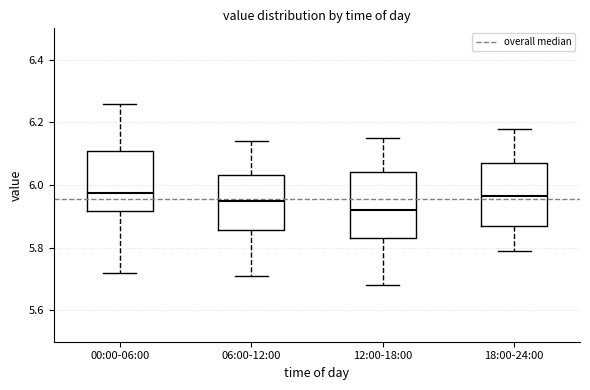

Reading left to right, read every box against the y-axis: the position of its median line, the range the box covers, and the ends of its whiskers. The values are not printed on the chart, so give them approximately, as read against the axis.

00:00-06:00: median 5.98, box 5.92 to 6.12, whiskers 5.72 to 6.26
06:00-12:00: median 5.96, box 5.86 to 6.04, whiskers 5.72 to 6.14
12:00-18:00: median 5.92, box 5.84 to 6.04, whiskers 5.68 to 6.16
18:00-24:00: median 5.96, box 5.88 to 6.08, whiskers 5.80 to 6.18